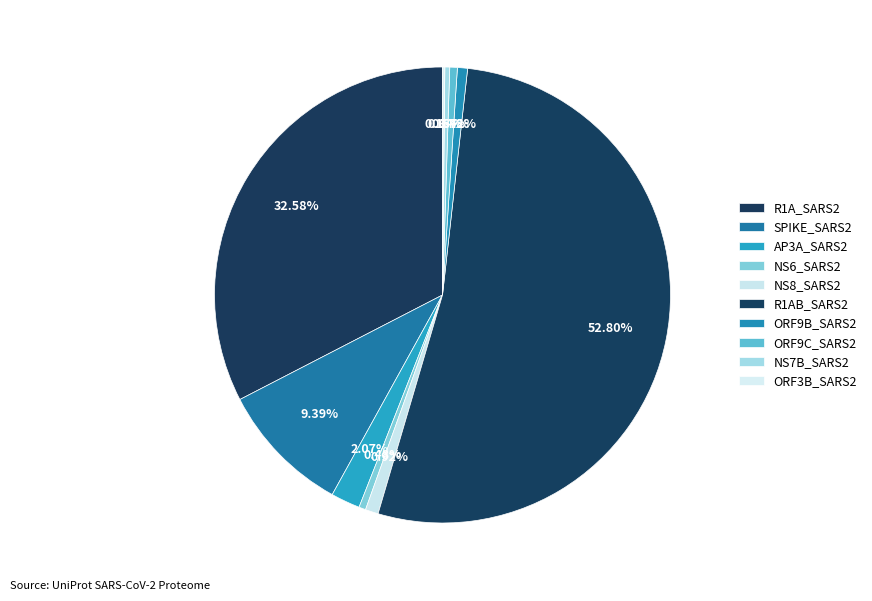

Which slice is the largest?

R1AB_SARS2